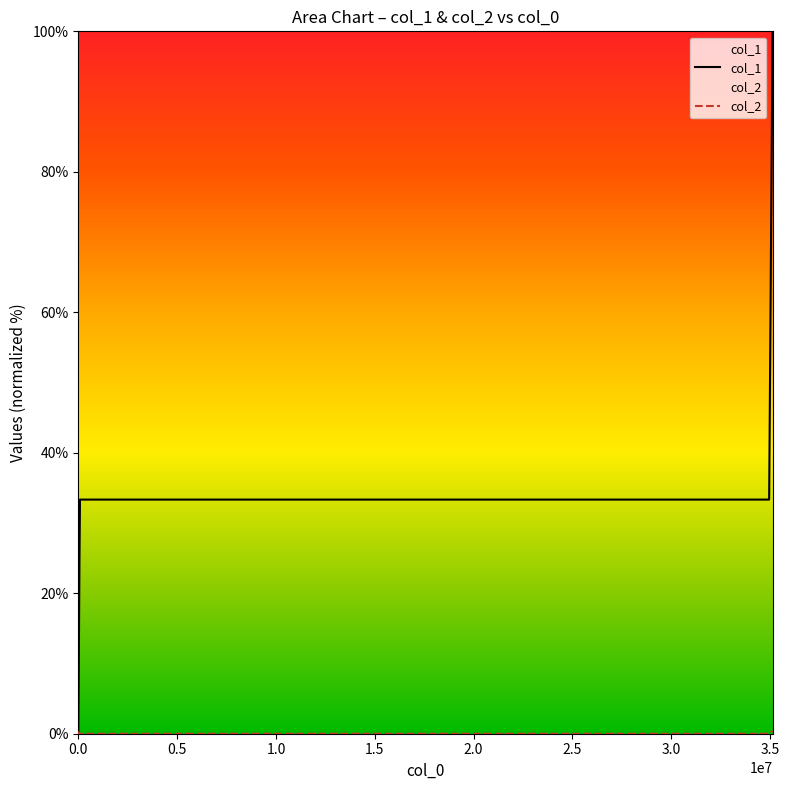

How many interior local valleys does the col_2 series have?

1